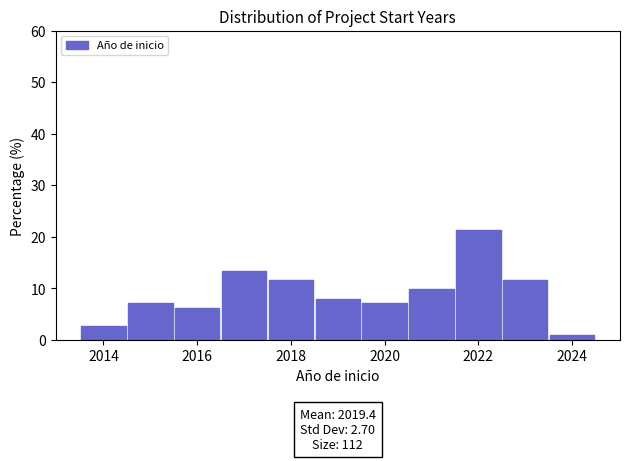

Over which range of the x-axis is the bar tallest?

2021.5 to 2022.5